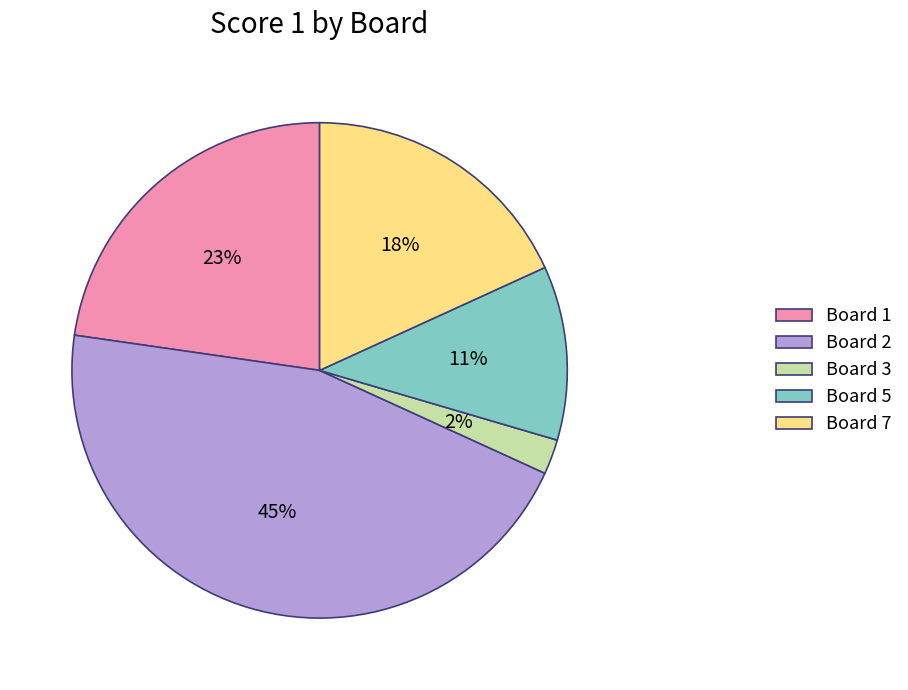

What percentage is the Board 5 slice, to the nearest percent?

11%